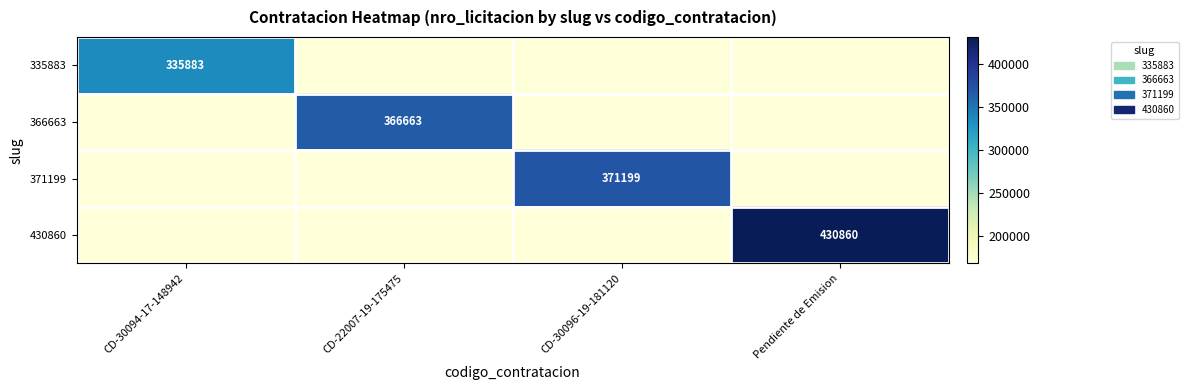

The 371199 series shows 653842.2 at CD-30096-19-181120. True or false?

False